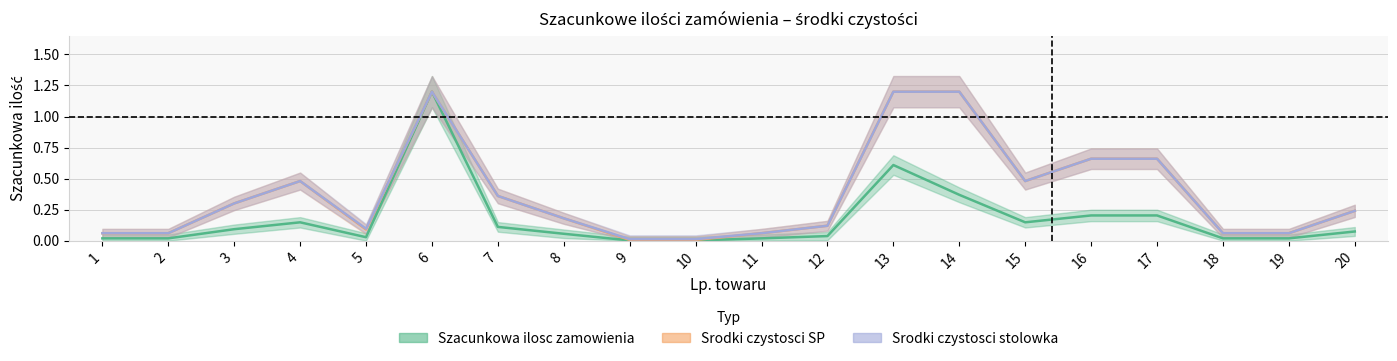

What is the sum of all Szacunkowa ilosc zamowienia values?

3.4